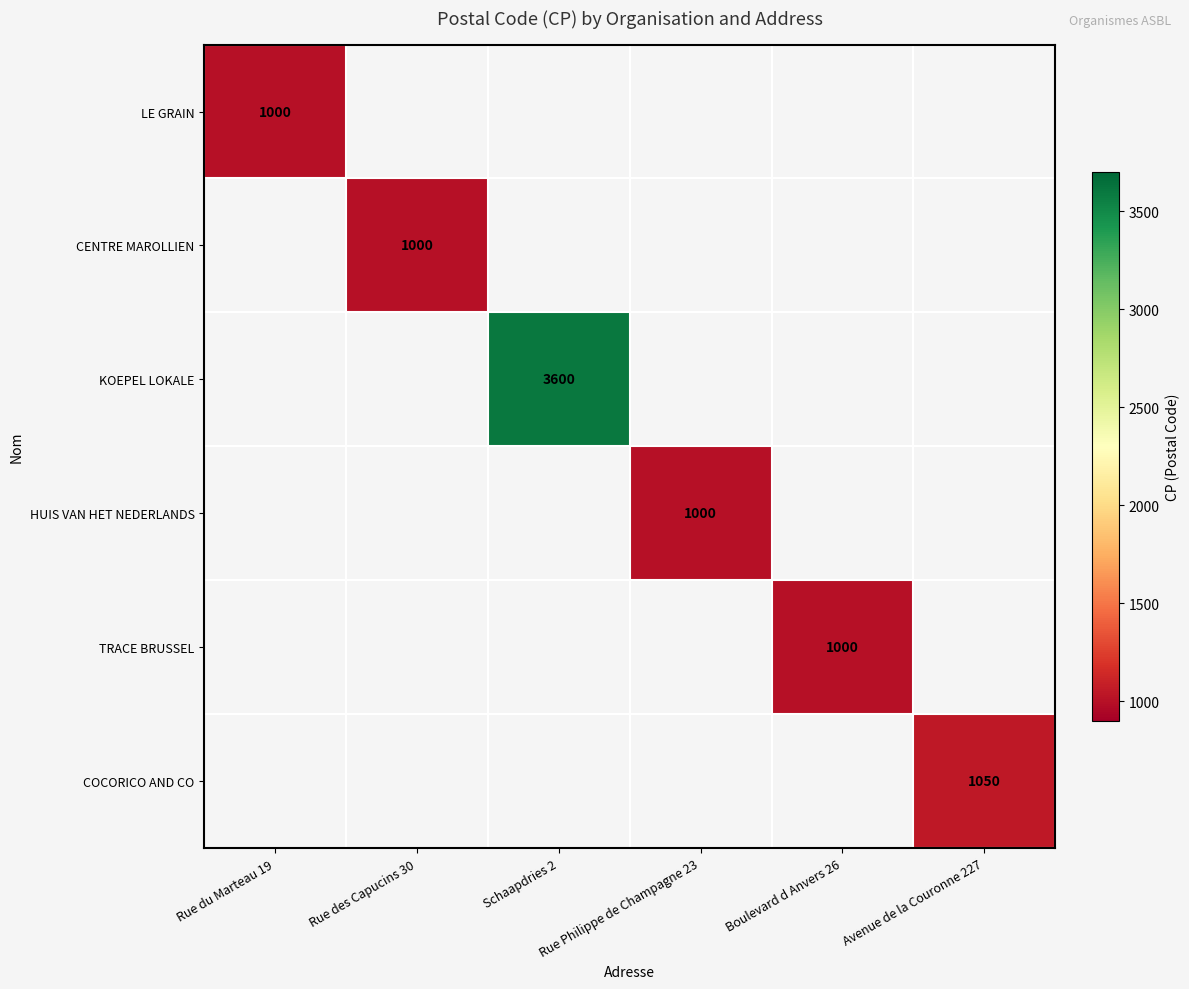

Count the number of data series in this chart.

6